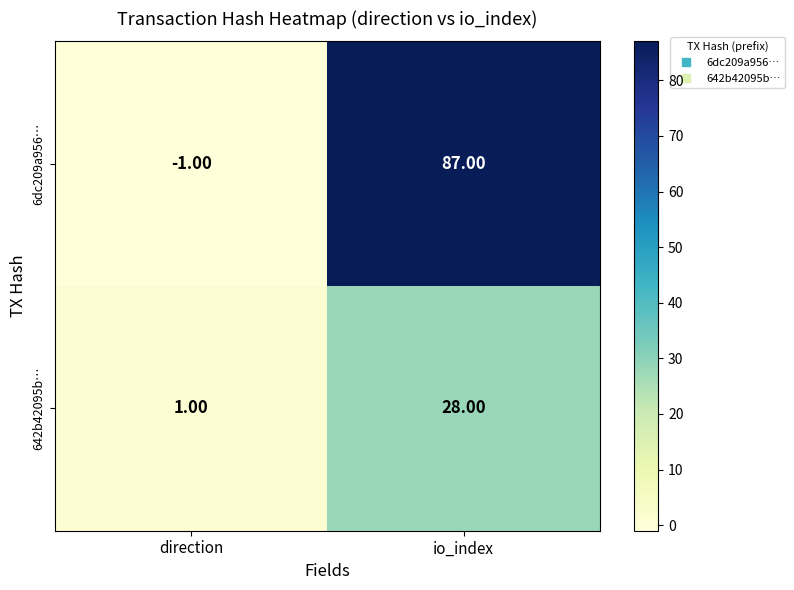

Which series changed the most between direction and io_index?

6dc209a956…